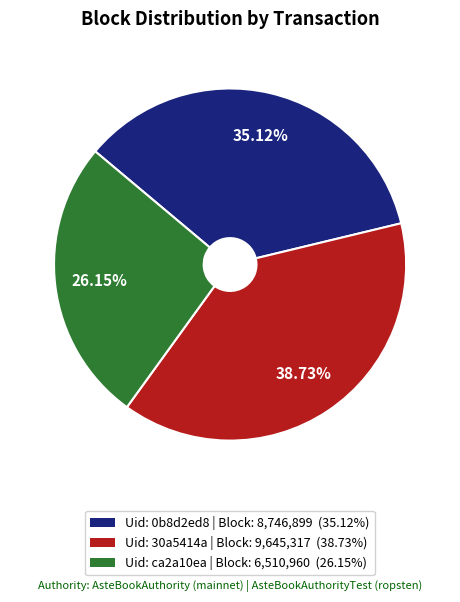

Is there any slice that represents more than half of the pie?

No